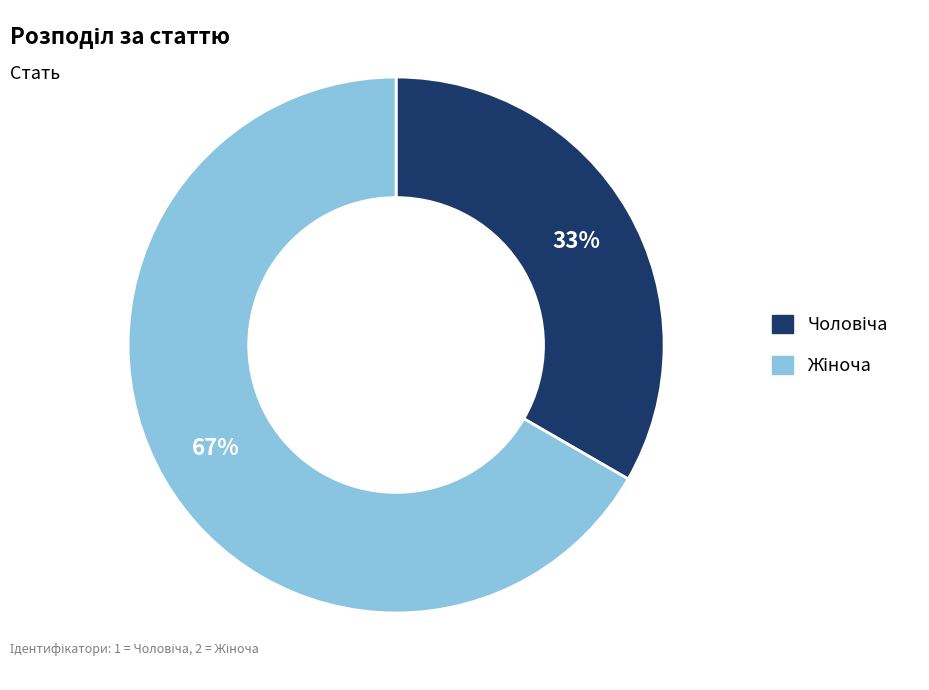

To the nearest percent, what is the average slice percentage?

50%